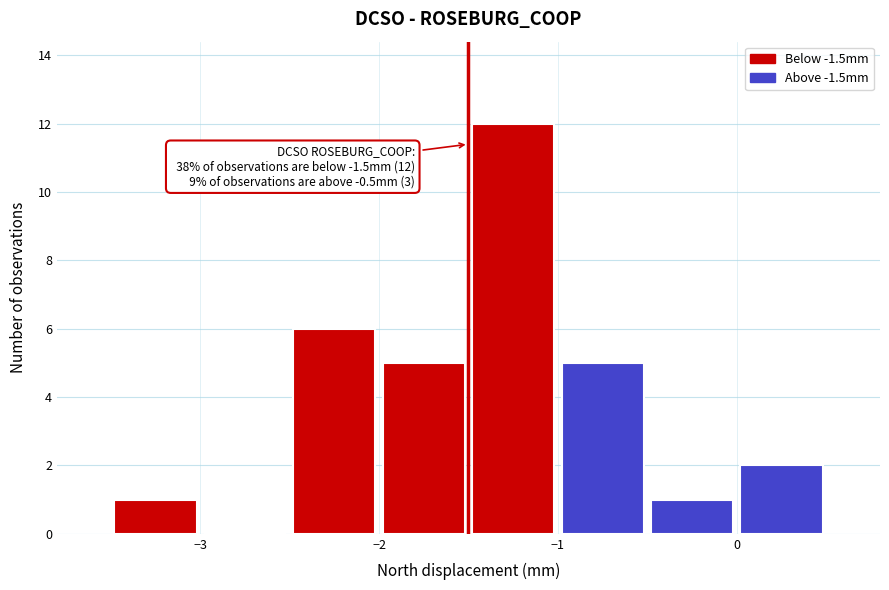

Over which range of the x-axis is the bar tallest?

-1.5 to -1.0